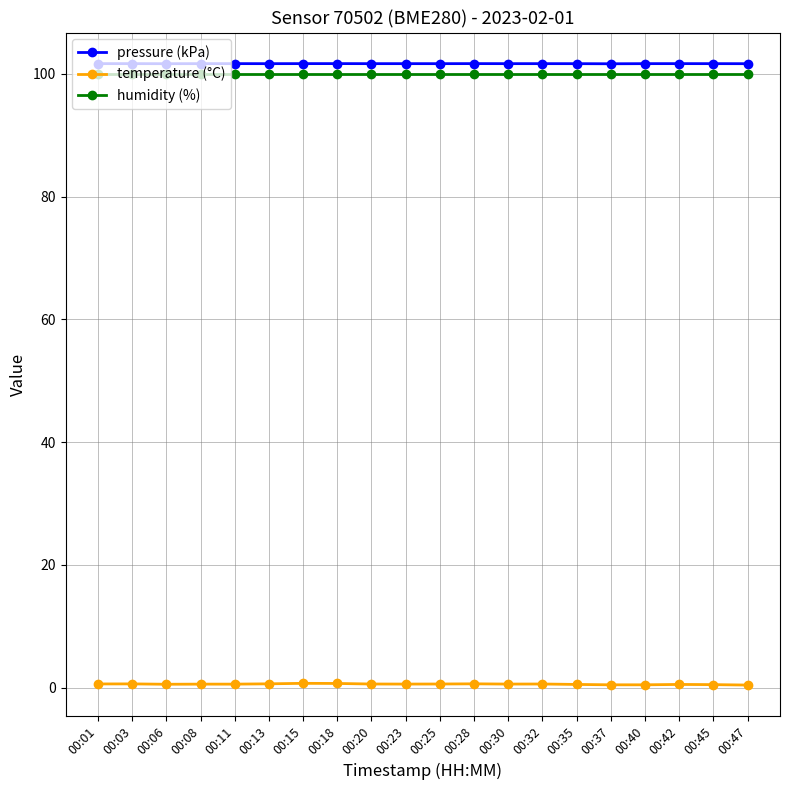

True or false: pressure (kPa) and humidity (%) intersect in this chart.

False